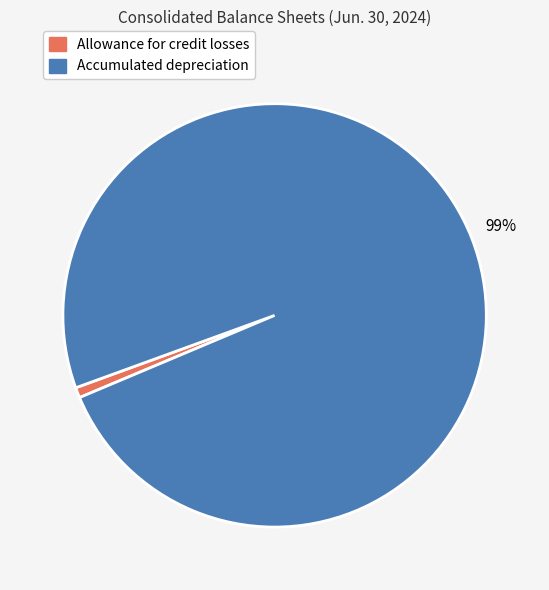

How many slices are in this pie chart?

2